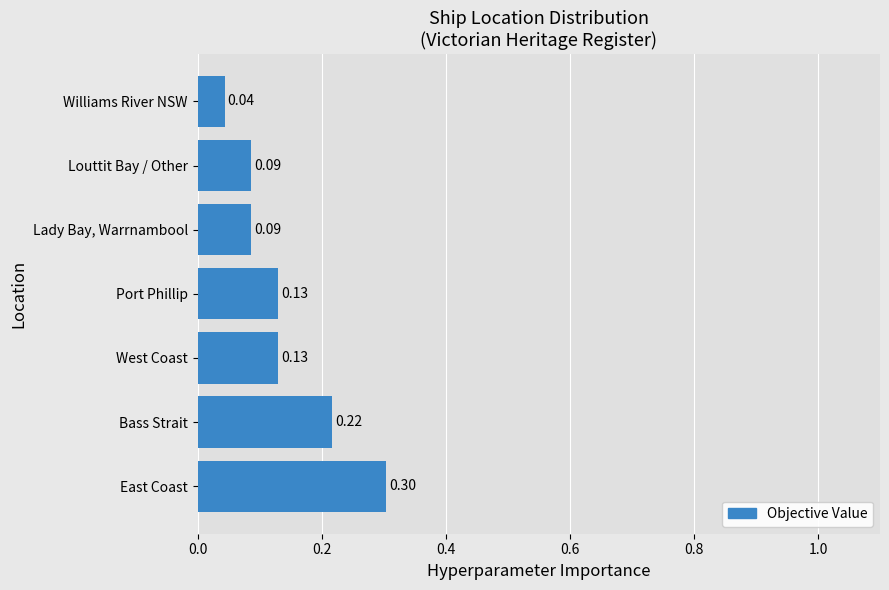

Which has a higher value, Williams River NSW or Louttit Bay / Other?

Louttit Bay / Other